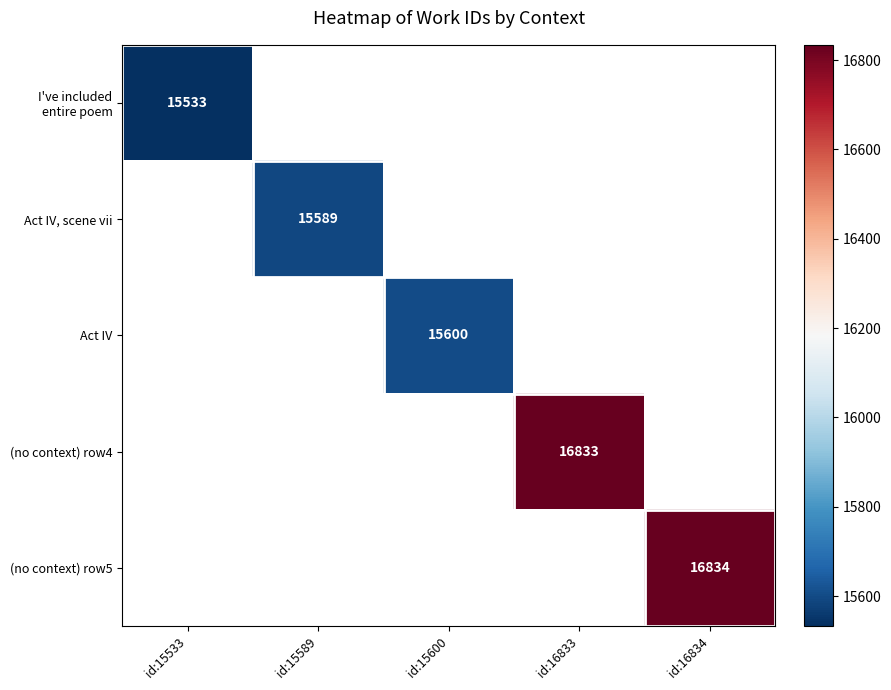

The Act IV, scene vii series shows 15589.0 at id:15589. True or false?

True